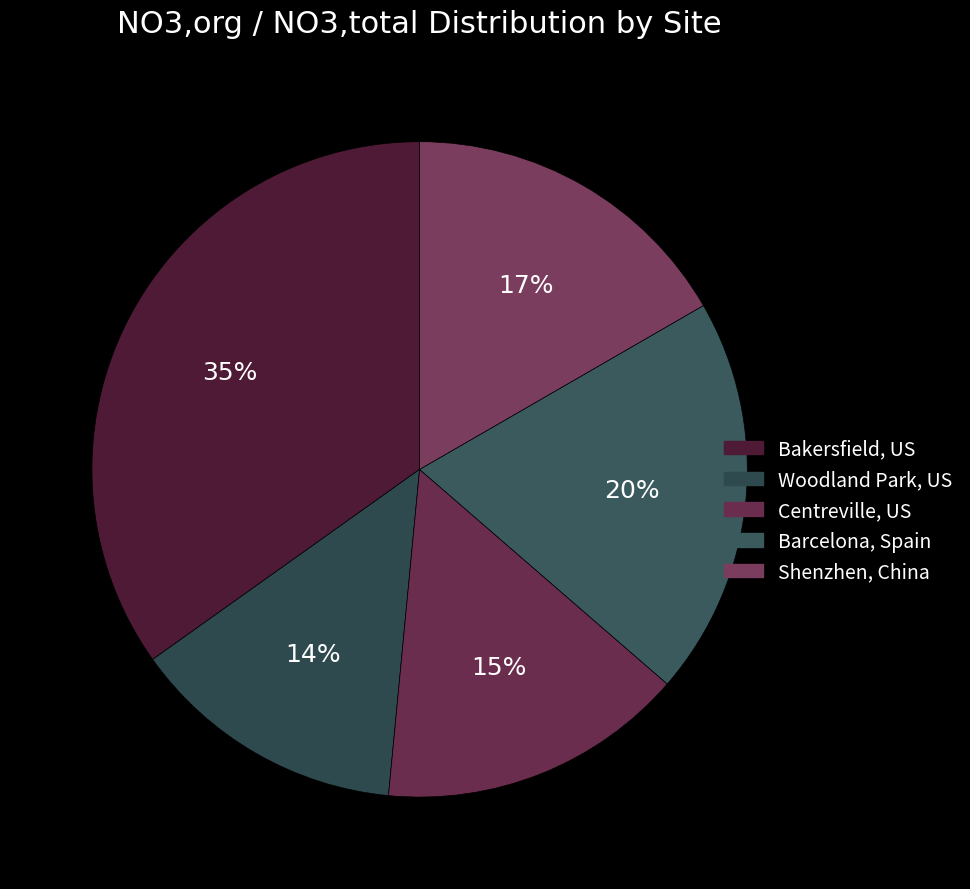

Which category has the biggest portion of the pie?

Bakersfield, US